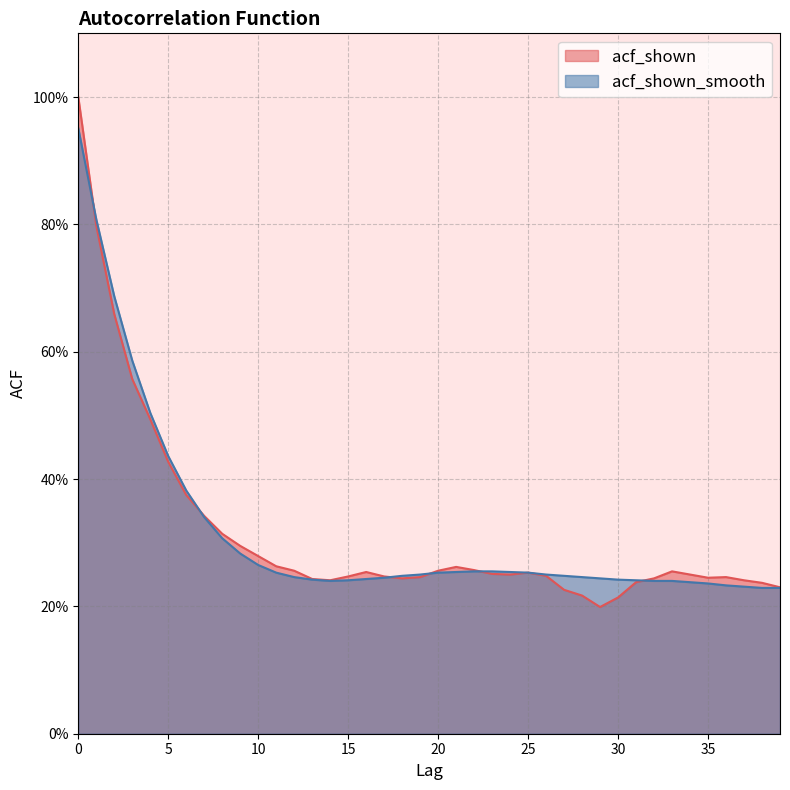

Which series has the largest range (max minus min)?

acf_shown